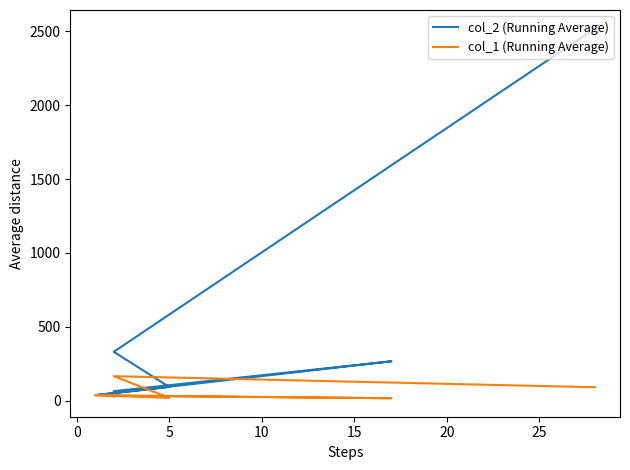

What is the spread (max minus min) of values at 5?

73.3